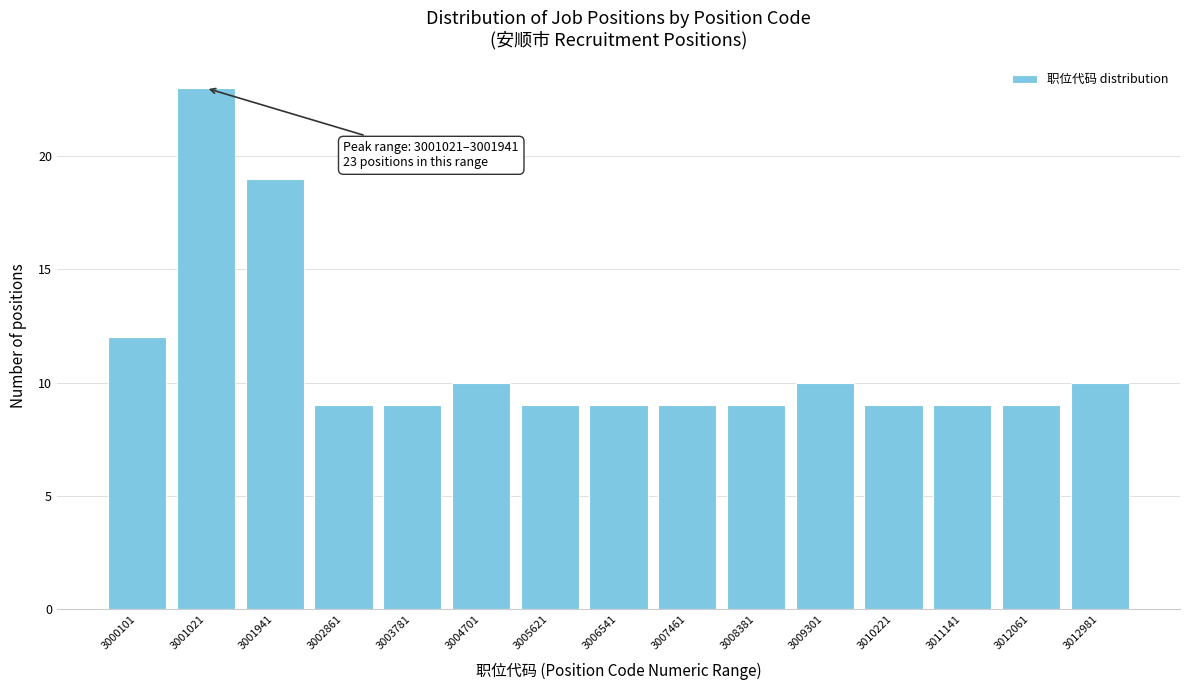

Reading left to right, list all the values displayed in this chart.

12	23	19	9	9	10	9	9	9	9	10	9	9	9	10